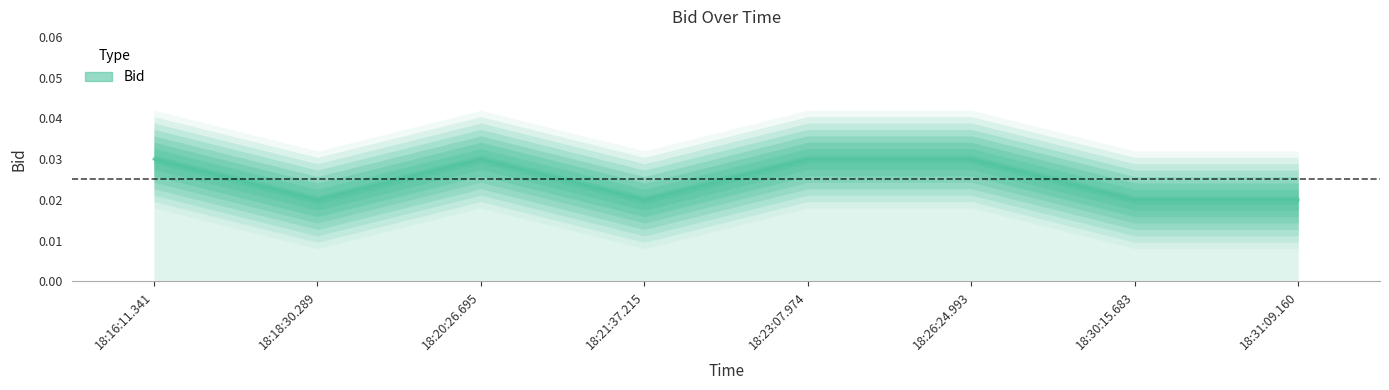

List the labels in order of value, smallest first.

18:18:30.289, 18:21:37.215, 18:30:15.683, 18:31:09.160, 18:16:11.341, 18:20:26.695, 18:23:07.974, 18:26:24.993